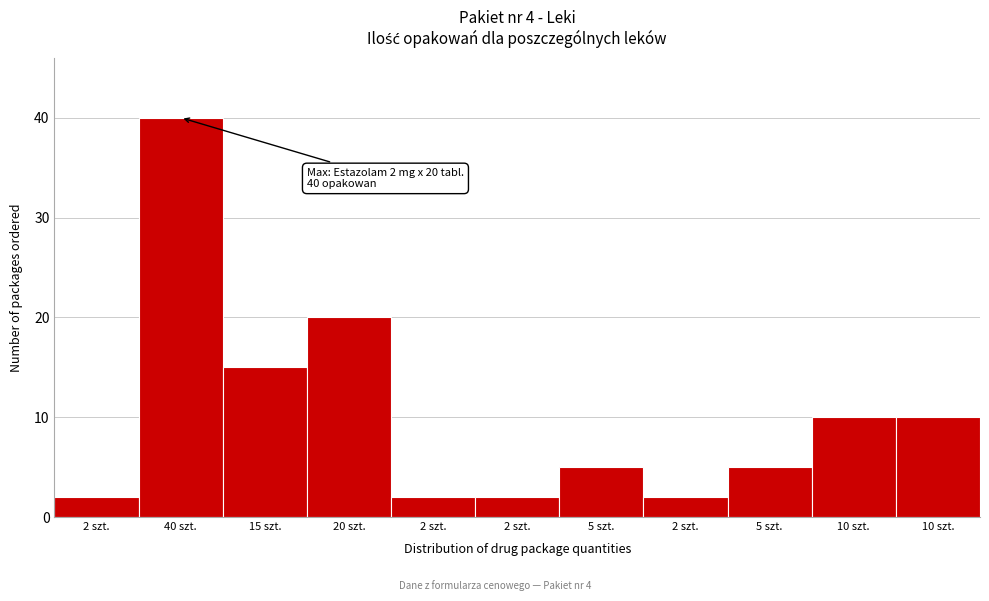

How many bars are there in total?

11